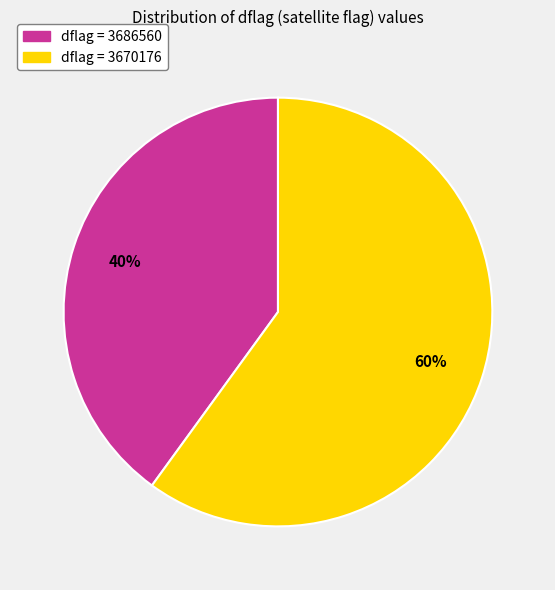

How many segments does this pie chart have?

2